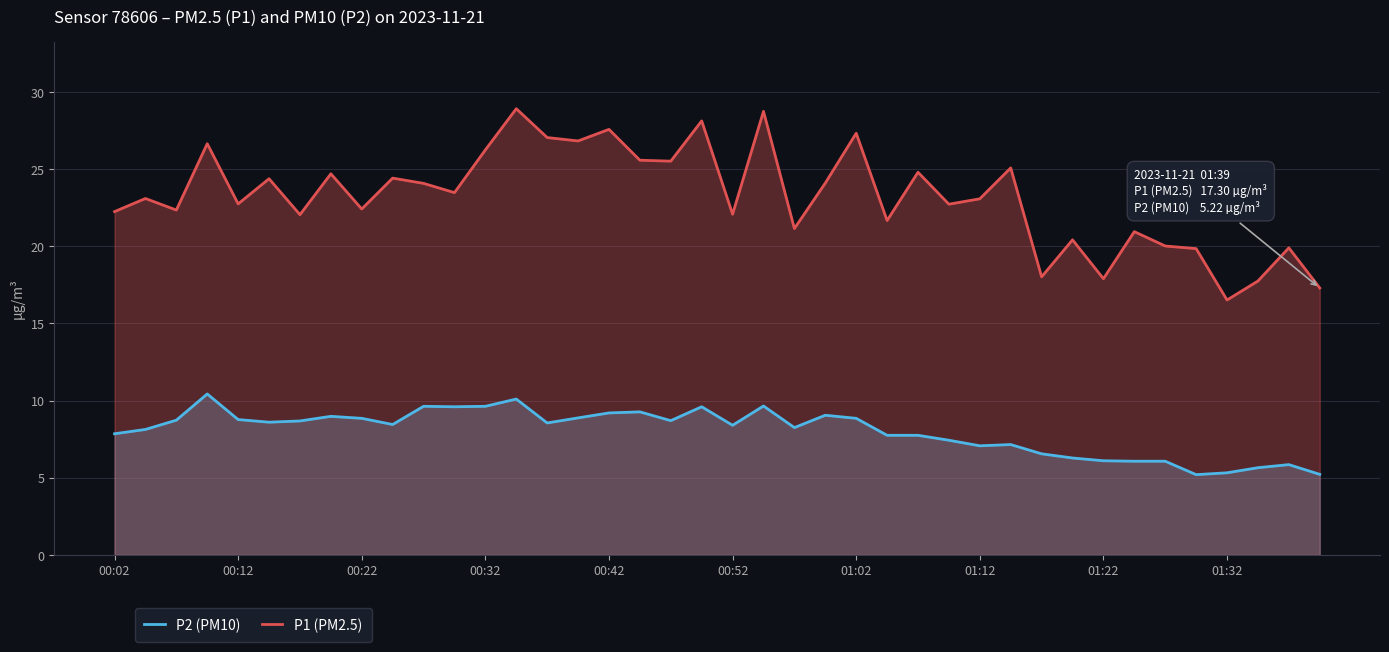

What is the difference between the maximum and minimum values in the P1 (PM2.5) series?

12.4